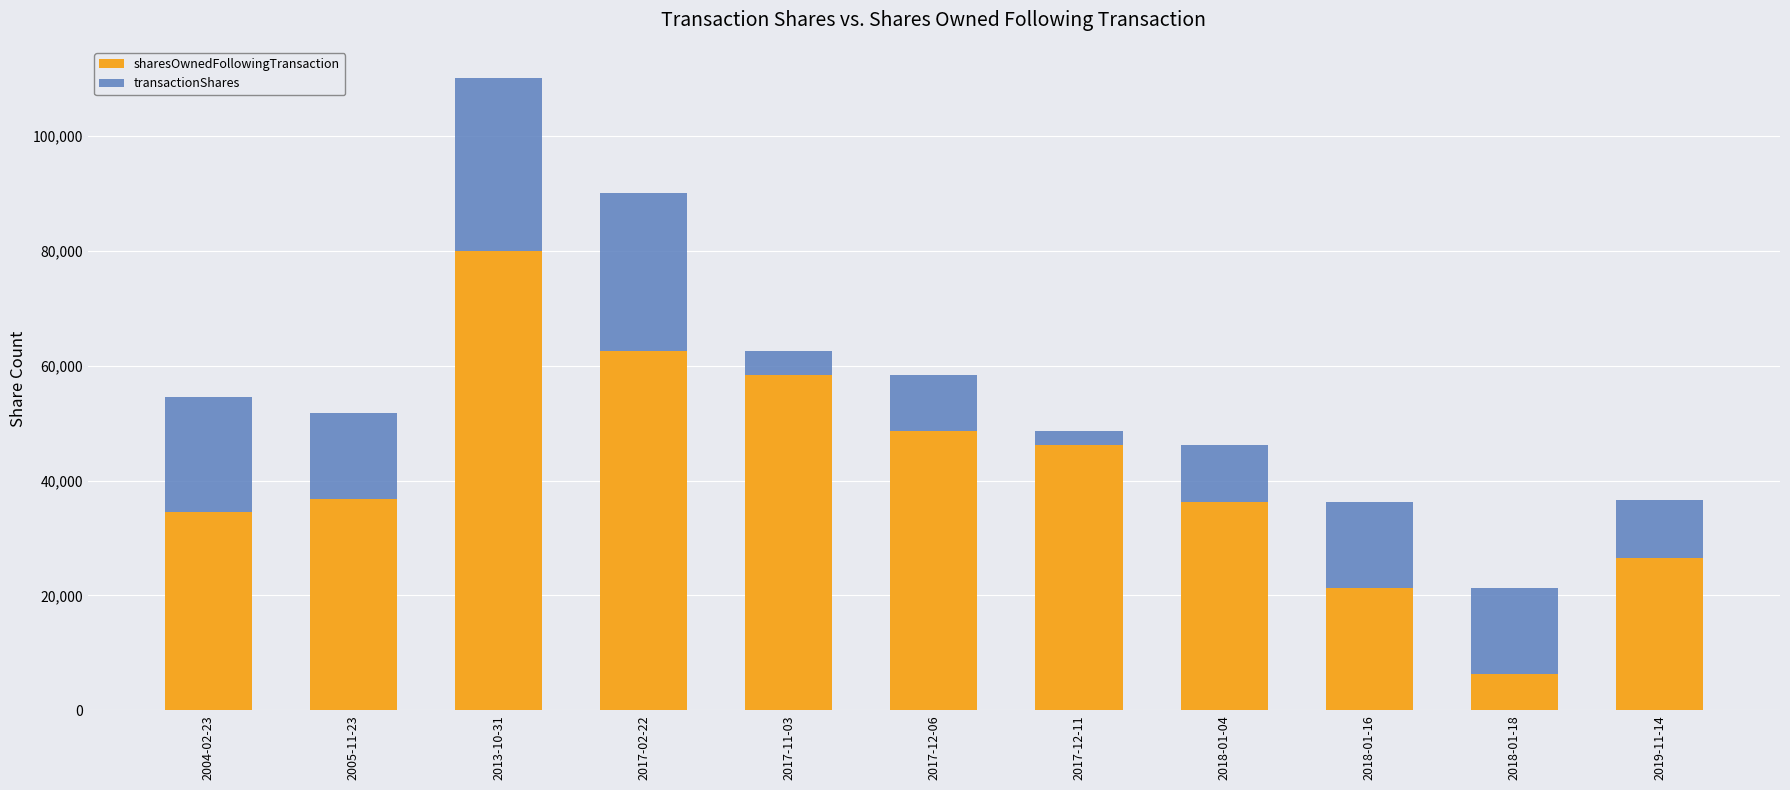

Which category has the lowest value in the sharesOwnedFollowingTransaction series?

2018-01-18